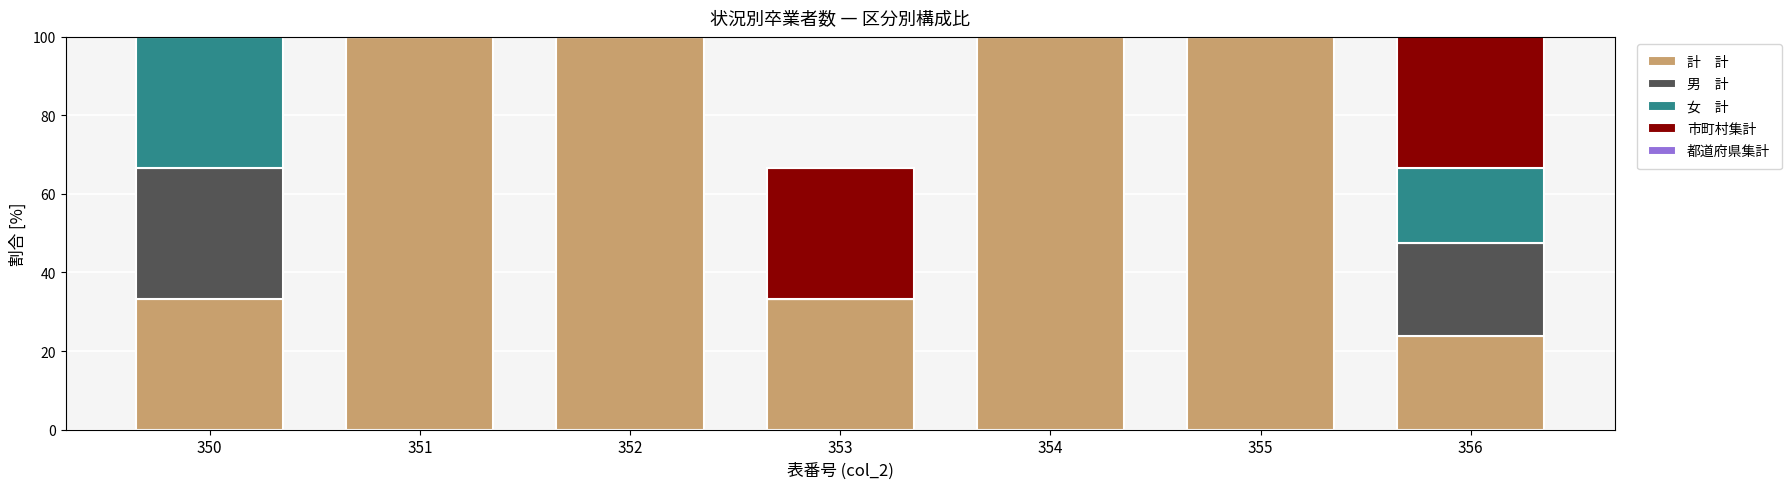

True or false: 女　計 has a value of 0.0 at 351.

True